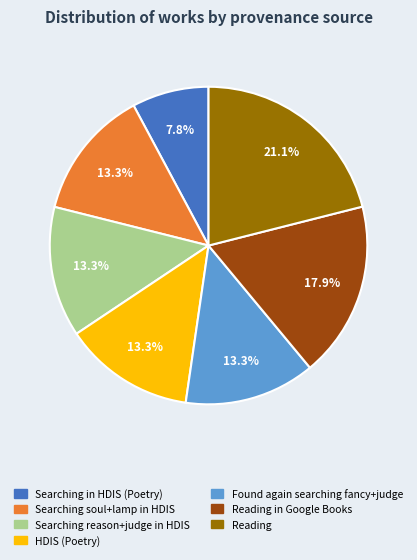

Is there a majority slice in this chart?

No